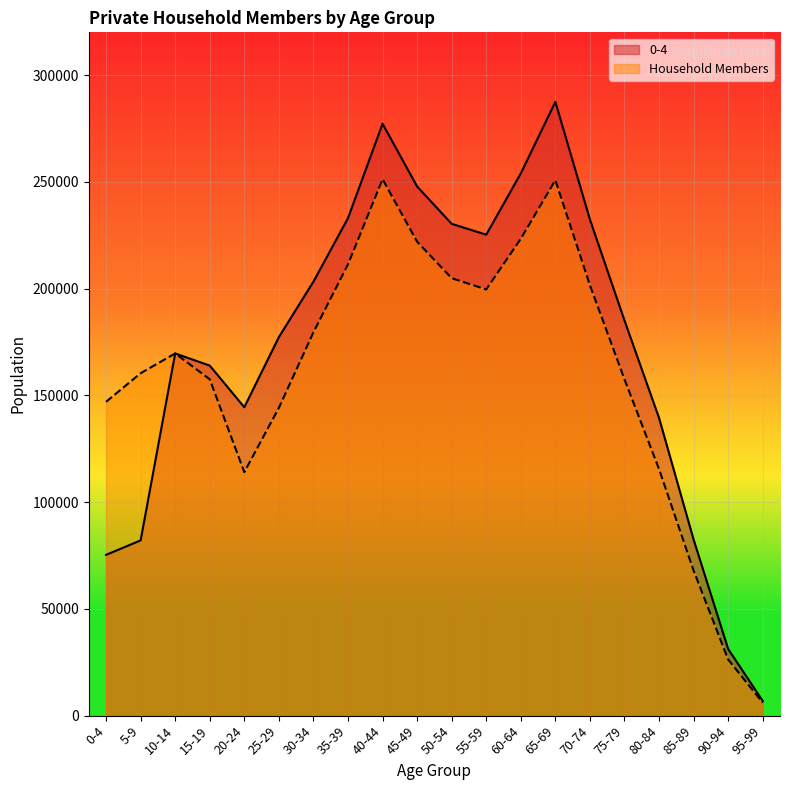

What value does the Household Members series have at 55-59?

199600